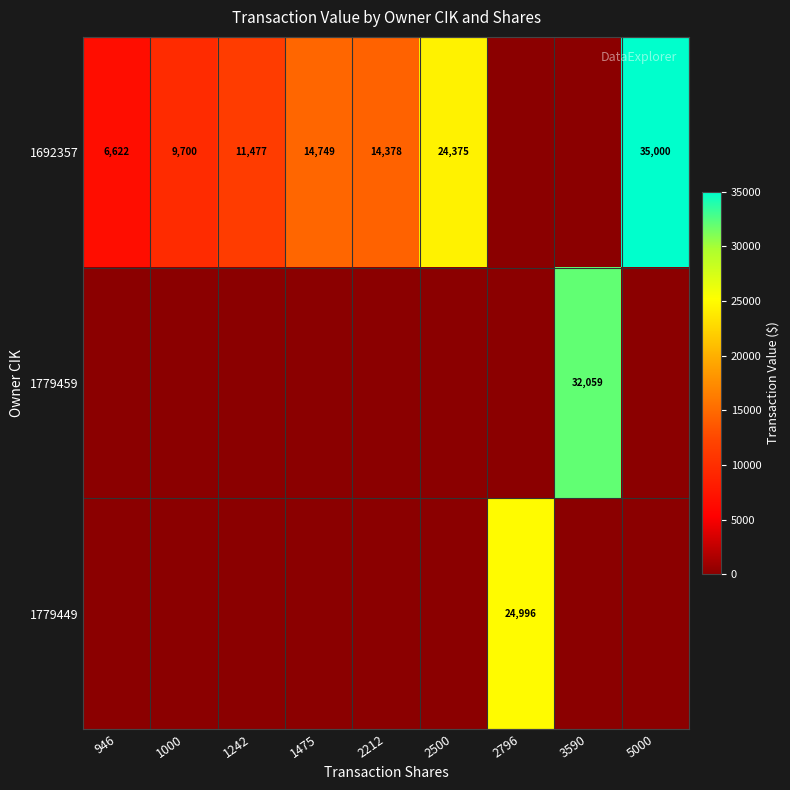

What is the spread (max minus min) of values at 2796?

24996